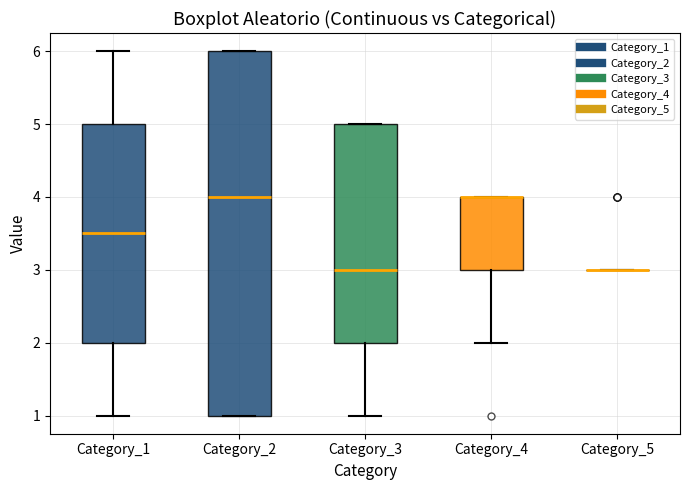

Which box is the tallest, from its lower edge to its upper edge?

Category_2